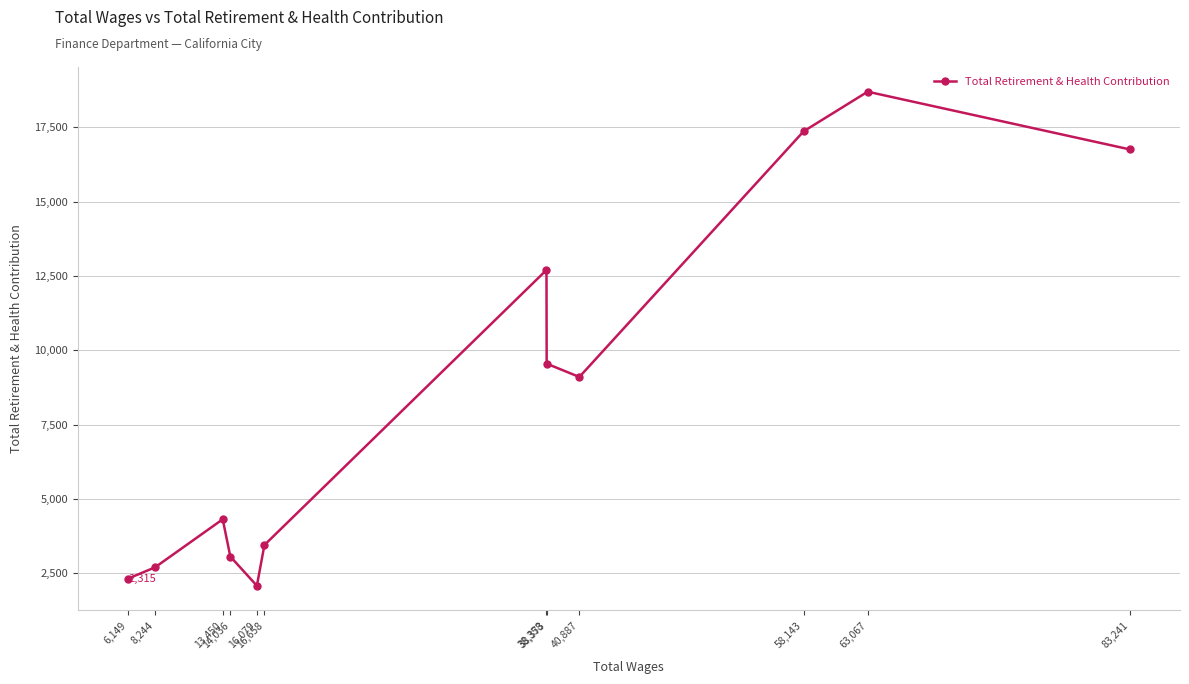

What is the change in value from 63,067 to 16,079?

-16620